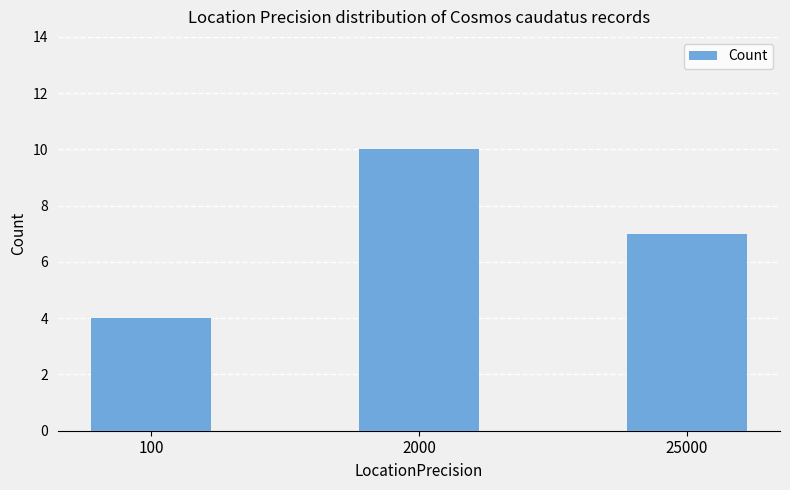

Is it true that the value at 2000 is 7?

False